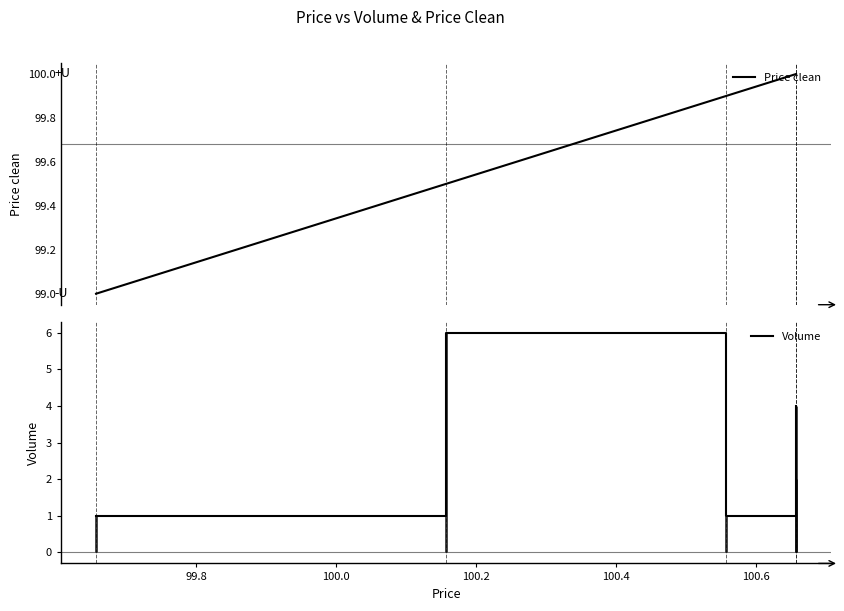

Which series has the largest total across all categories?

Price clean